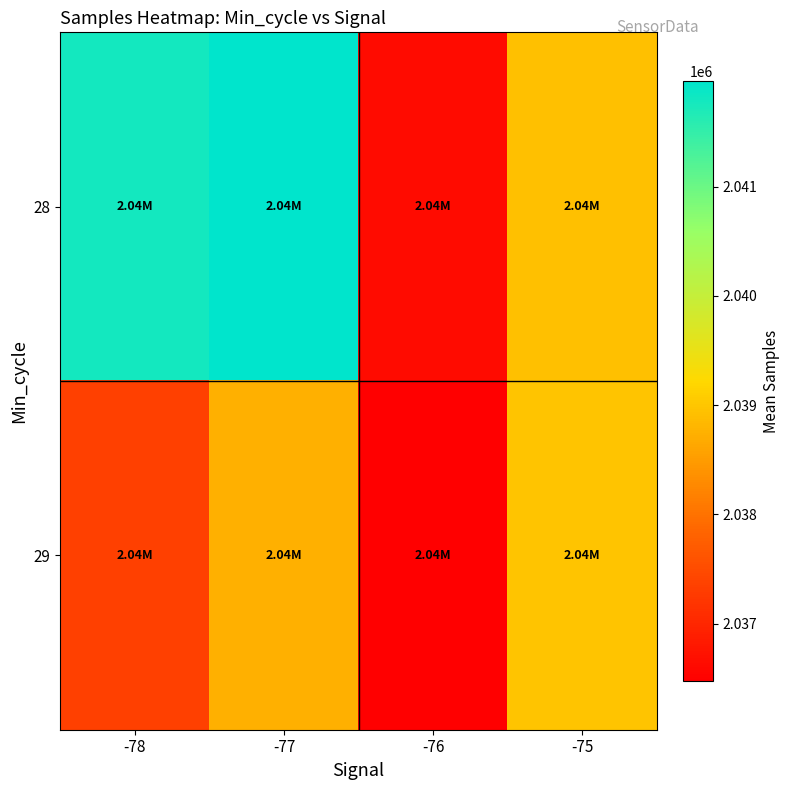

What is the total value across all series at -77?

4080708.7